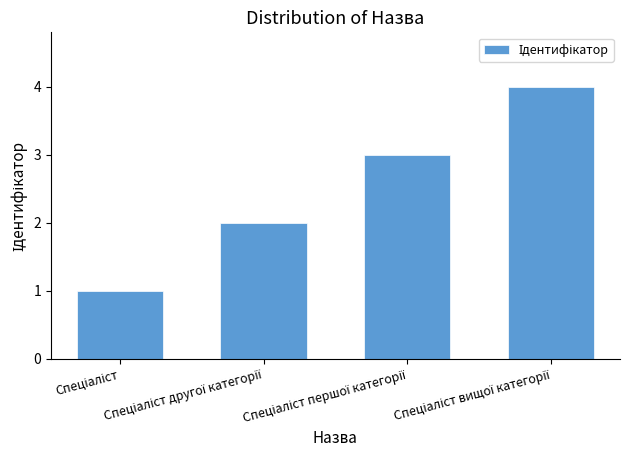

What is the maximum value shown in the chart?

4